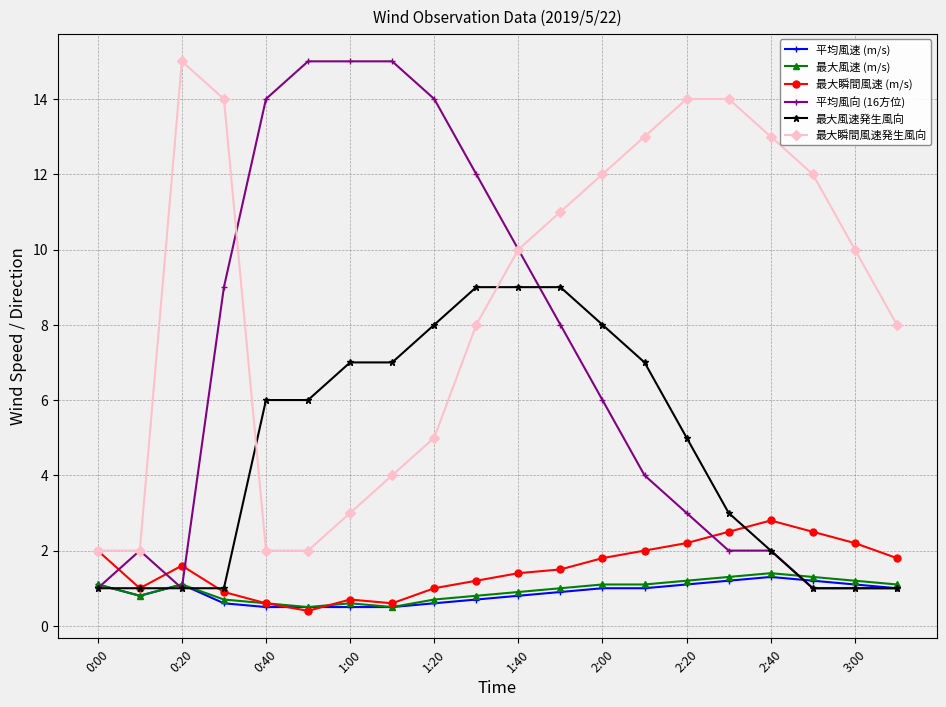

Is this an area chart (filled region under the line)?

No